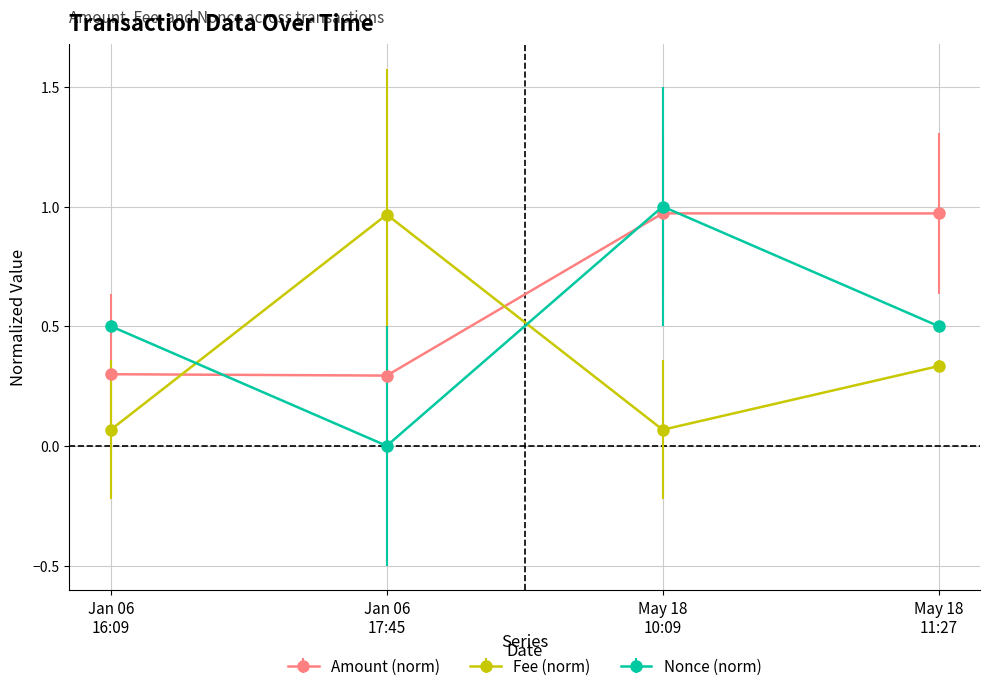

What is the difference between the maximum and minimum values in the Amount (norm) series?

0.7